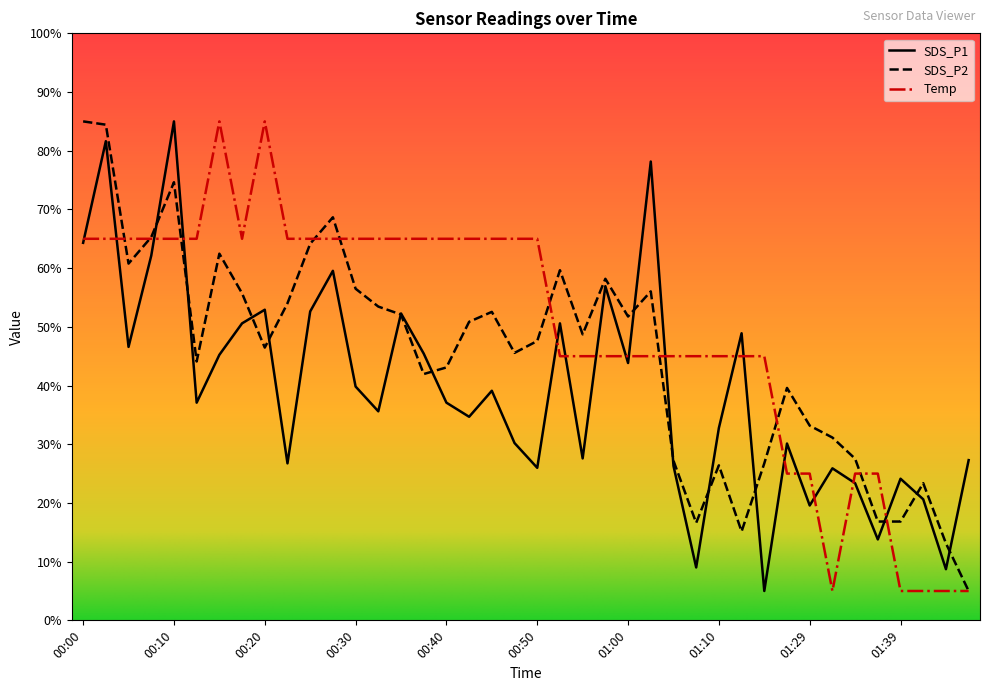

What is the maximum value shown in the chart?

85.0